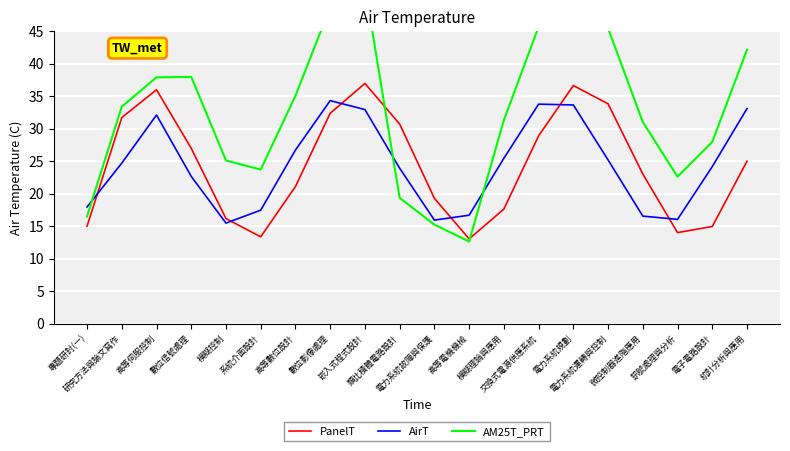

What is the value of the PanelT point at the 4th from the left?

27.0